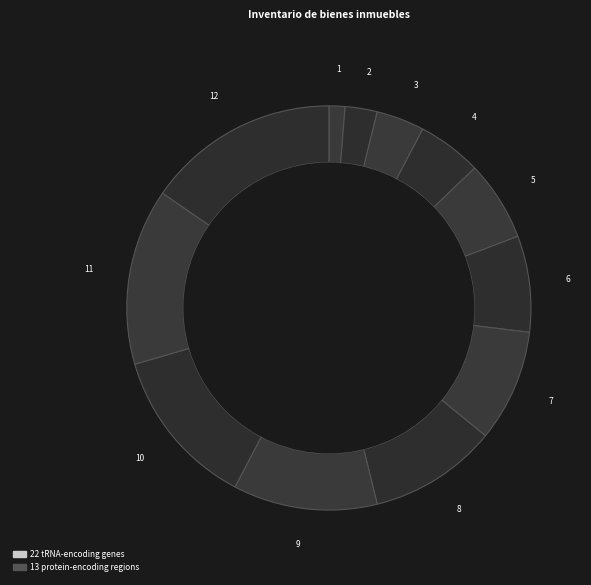

Count the number of slices in the pie.

12